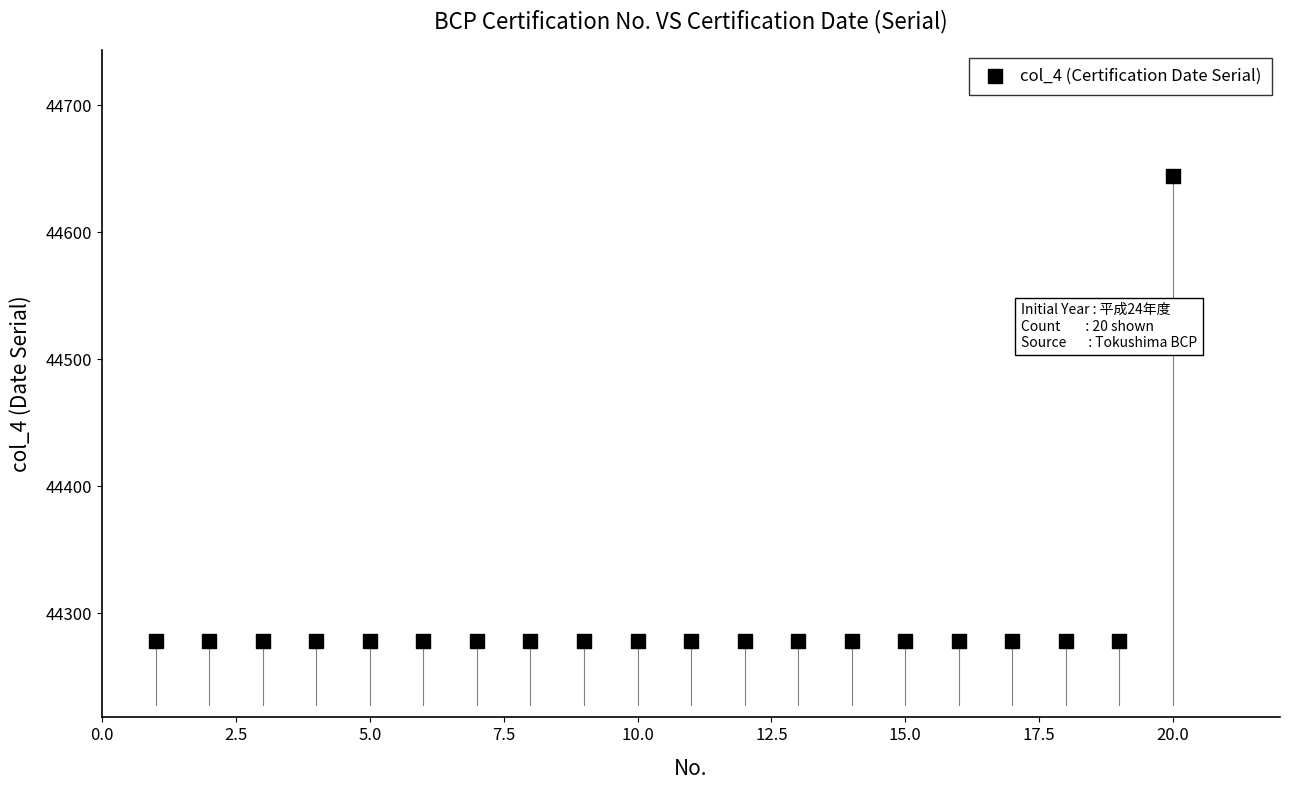

What is the range of X values (max minus min)?

19